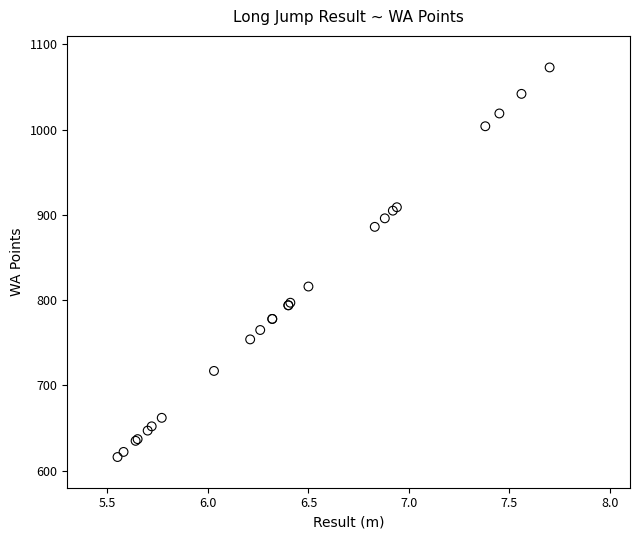

What Y value in the scatter plot is closest to 844?

816